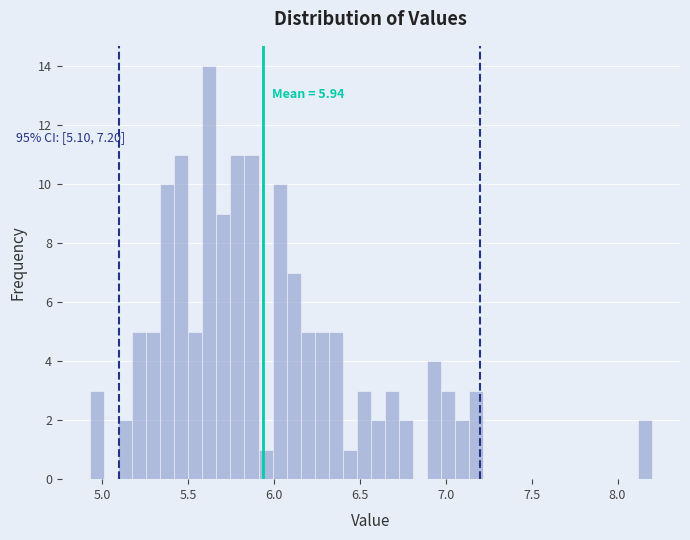

Around what value on the x-axis is the tallest bar? Give the approximate position of its centre, as read against the axis.

5.60